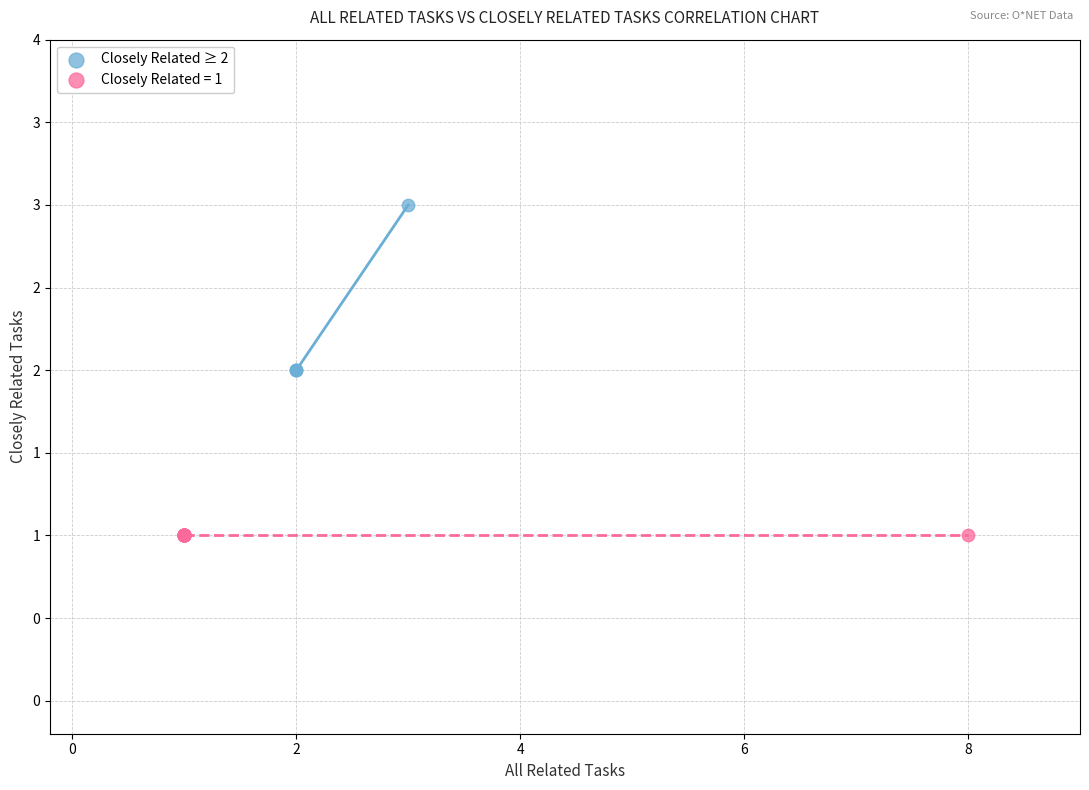

What are all the series names shown in the legend?

Closely Related ≥ 2, Closely Related = 1